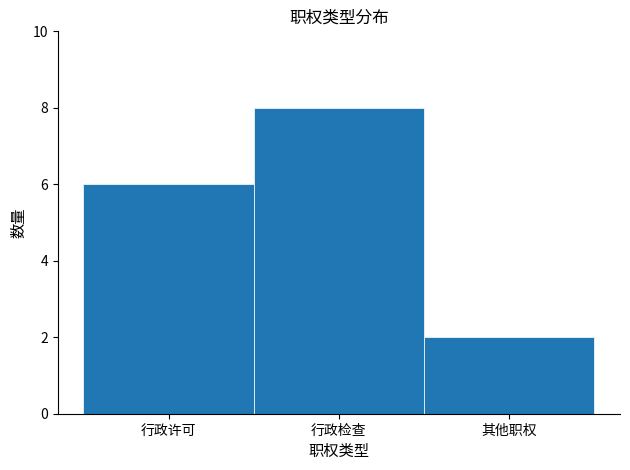

Reading right to left, list all the values displayed in this chart.

其他职权=2	行政检查=8	行政许可=6